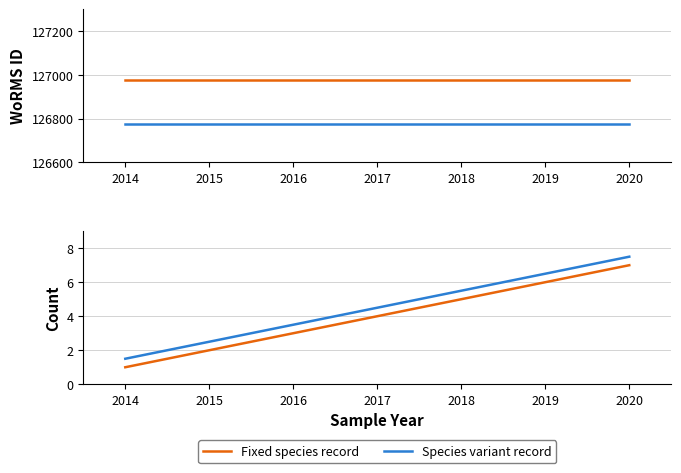

Which category has the lowest value in the WoRMS ID (variant) series?

2014